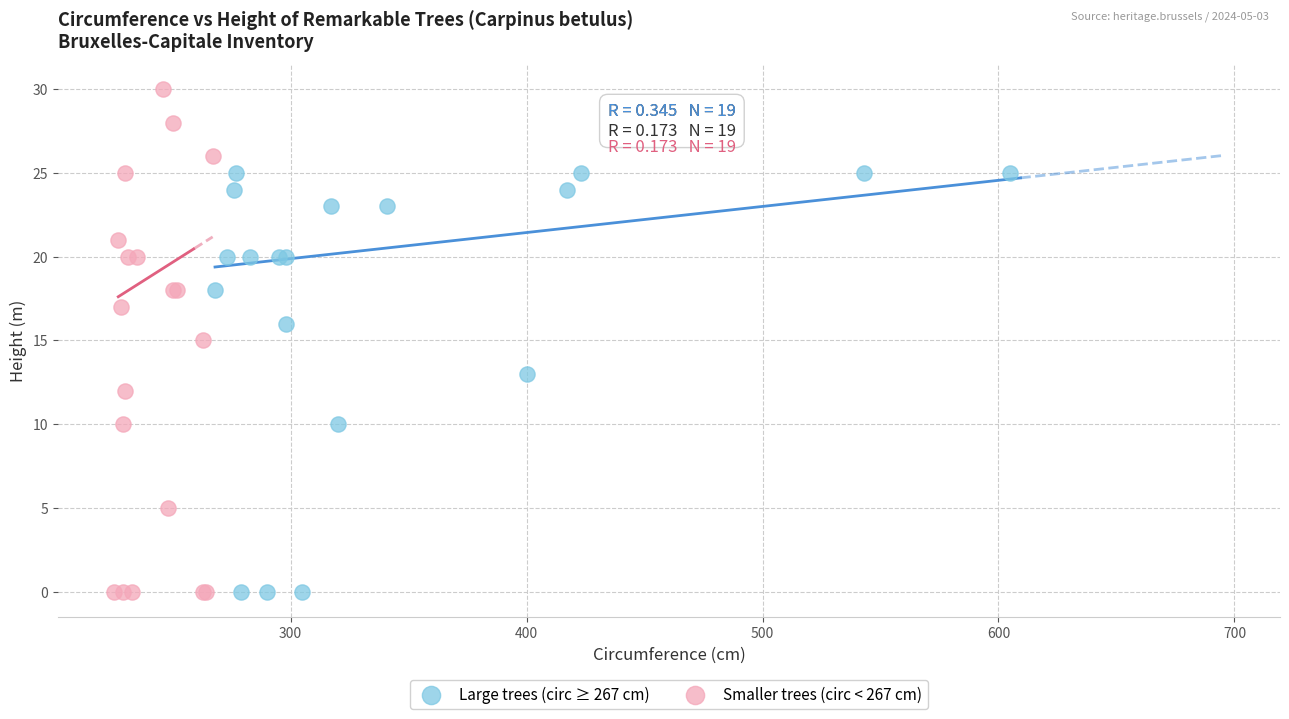

Which series has the widest spread of Y values?

Smaller trees (circ < 267 cm)